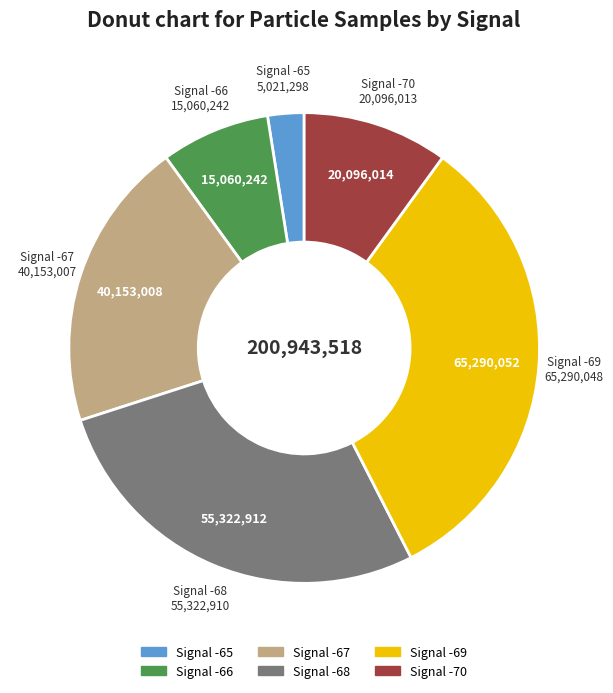

Is there a majority slice in this chart?

No